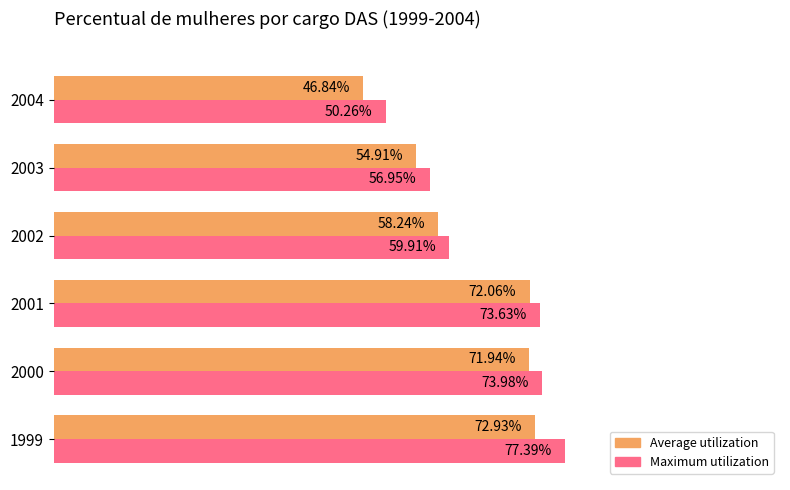

Which series has the largest total across all categories?

Maximum utilization